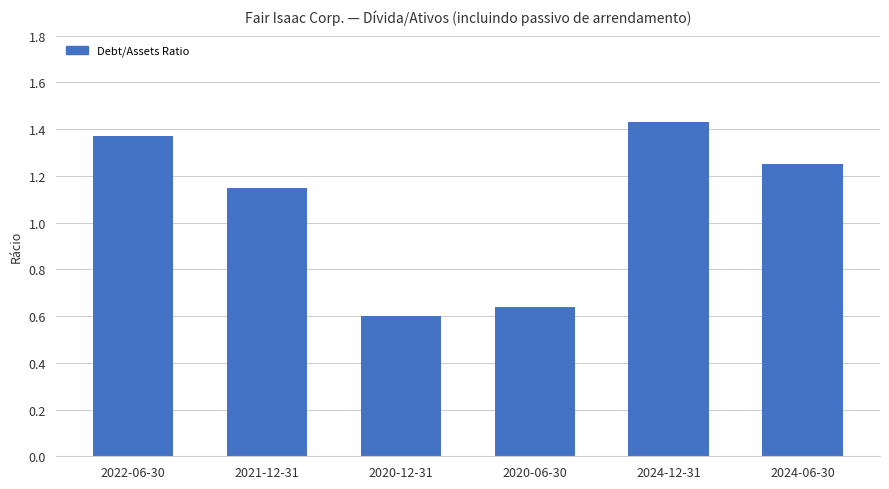

What is the label of the 3rd bar from the left?

2020-12-31